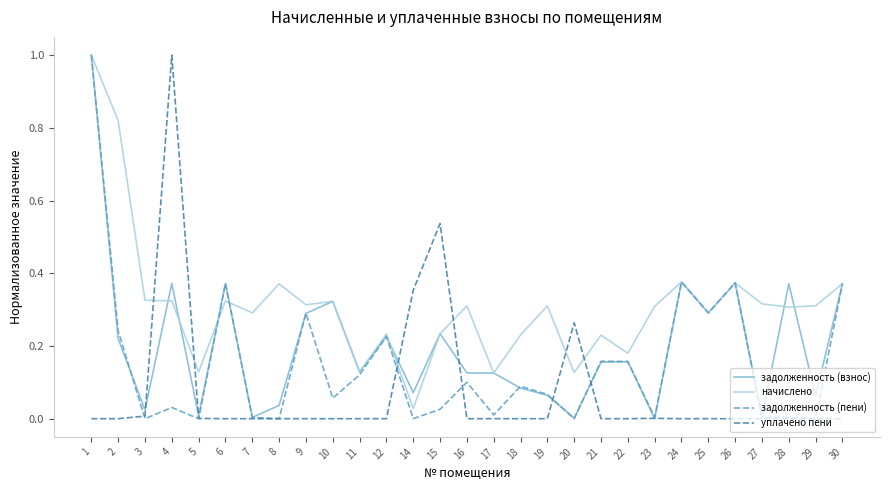

Which series ends up on top after the final intersection of уплачено пени and начислено?

начислено